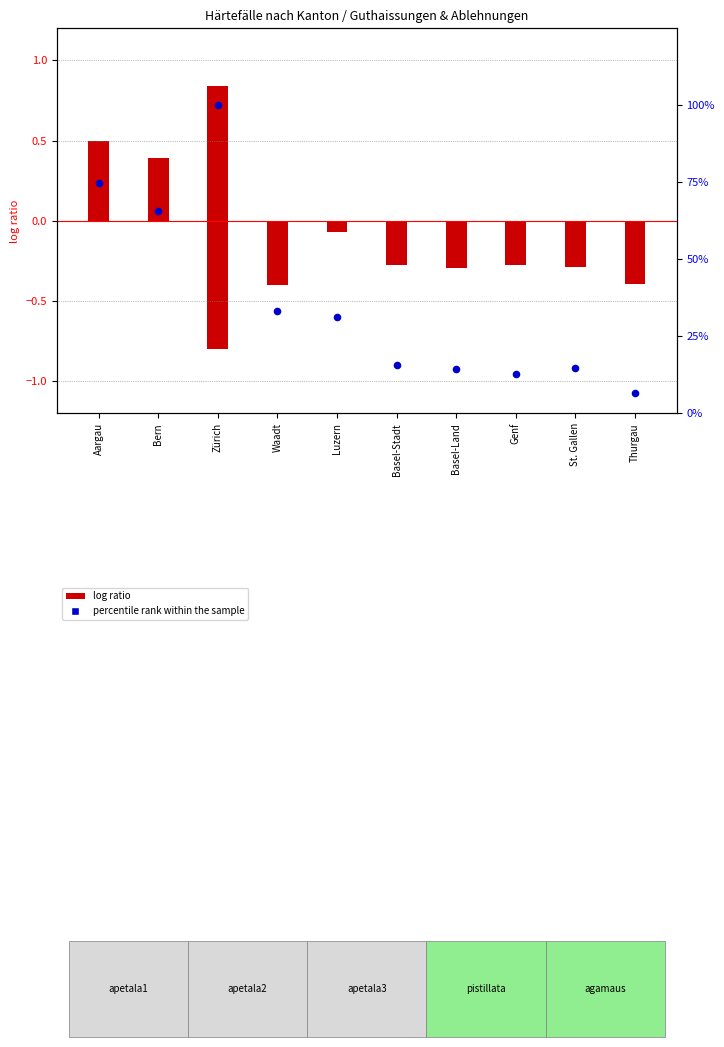

Approximately how many times larger is the value at Aargau compared to Luzern?

2.4